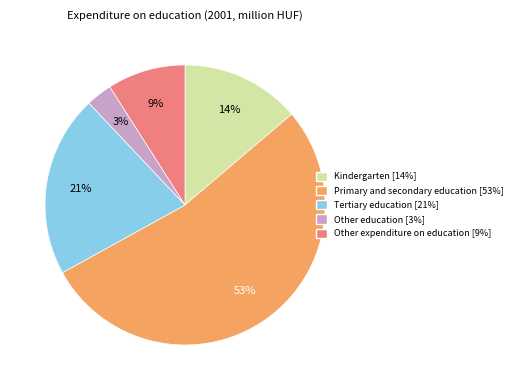

What is the smallest slice in the pie chart?

Other education